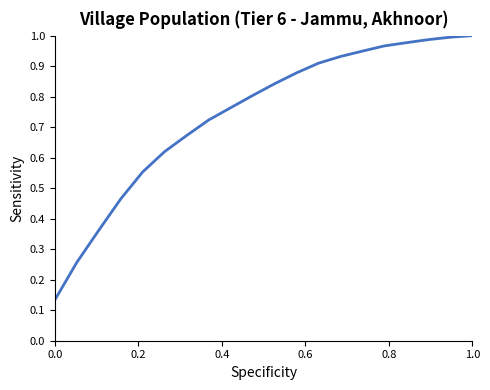

What is the maximum value shown in the chart?

1.0